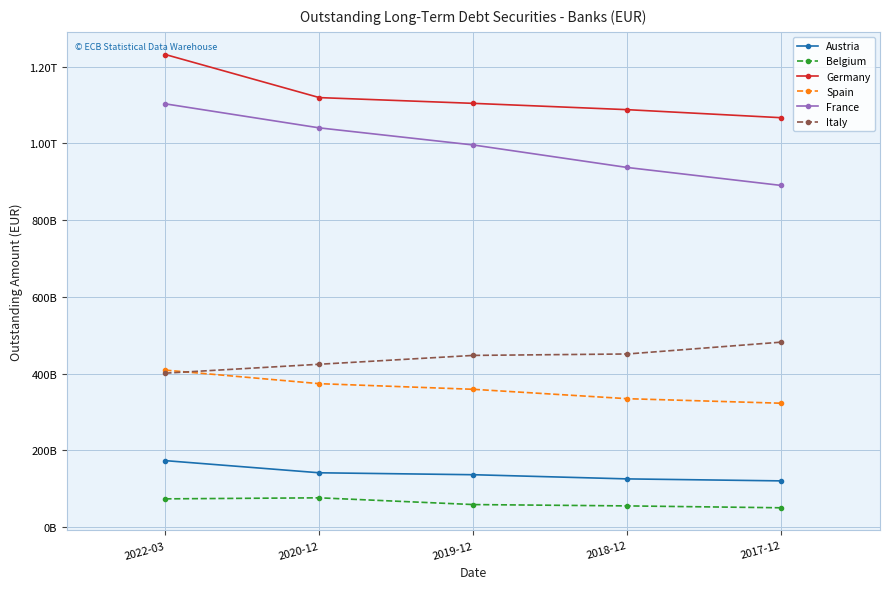

What are all the series names shown in the legend?

Austria, Belgium, Germany, Spain, France, Italy